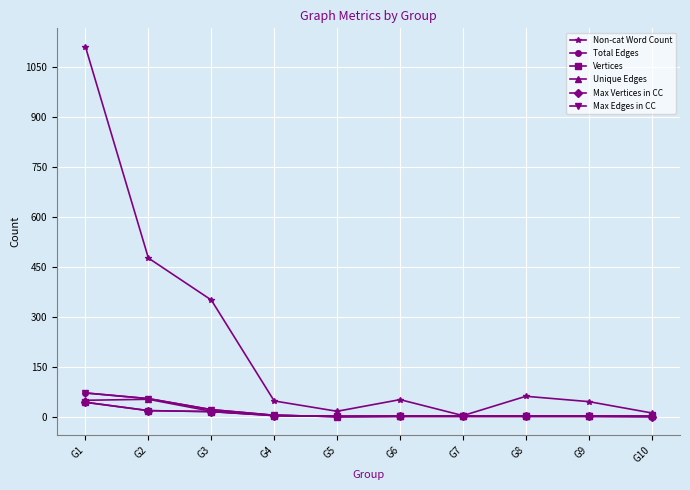

Where does the Unique Edges series first go above 2?

G1